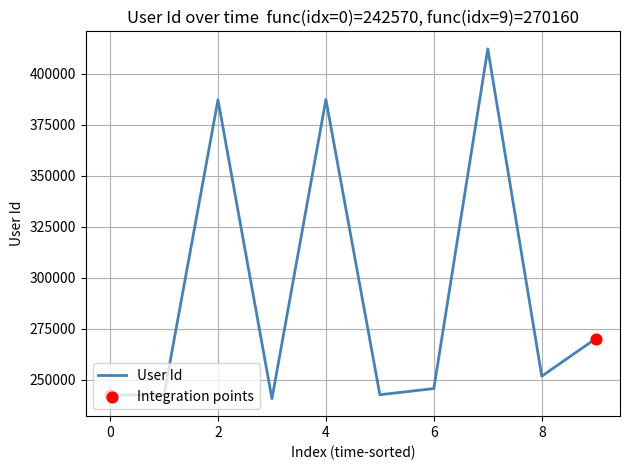

What is the difference between the maximum and minimum values?

171296